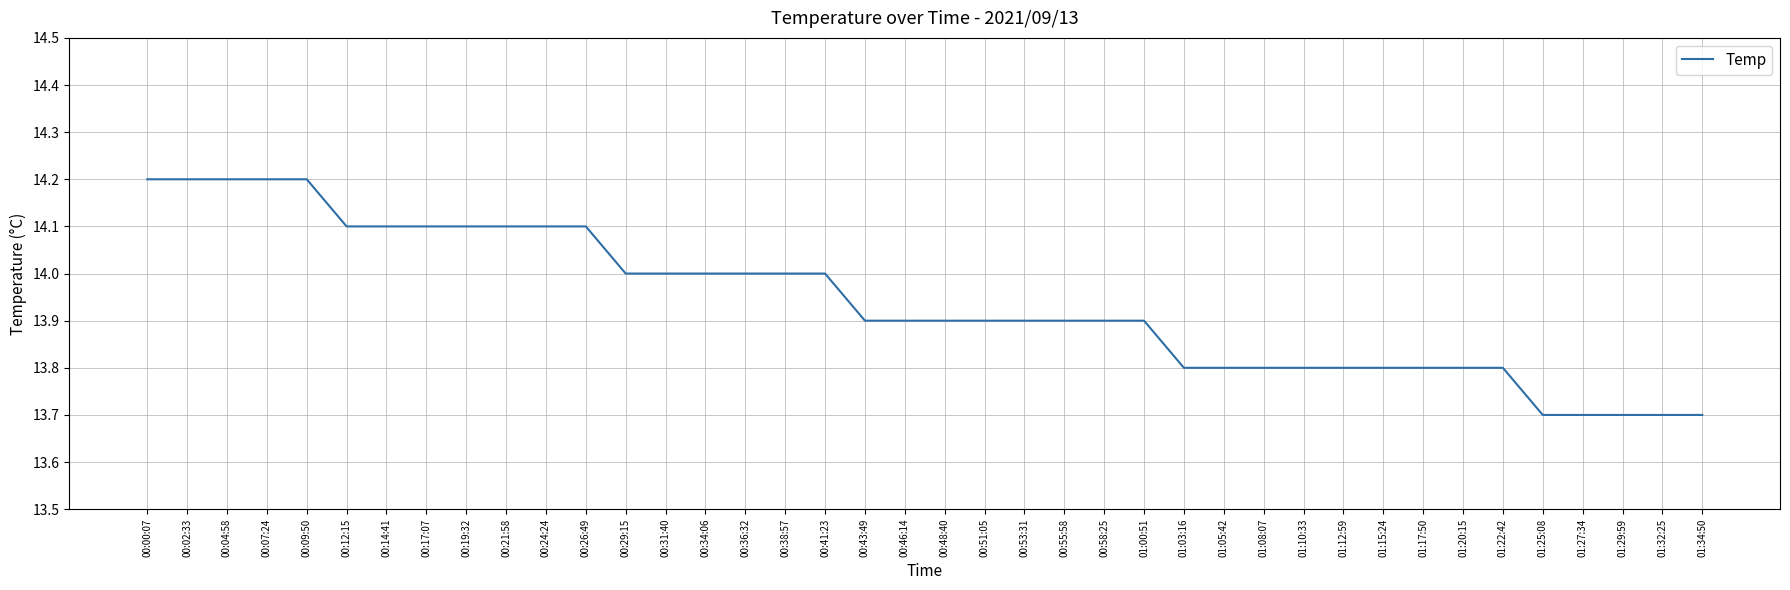

Is it true that the value at 01:25:08 is 13.7?

True